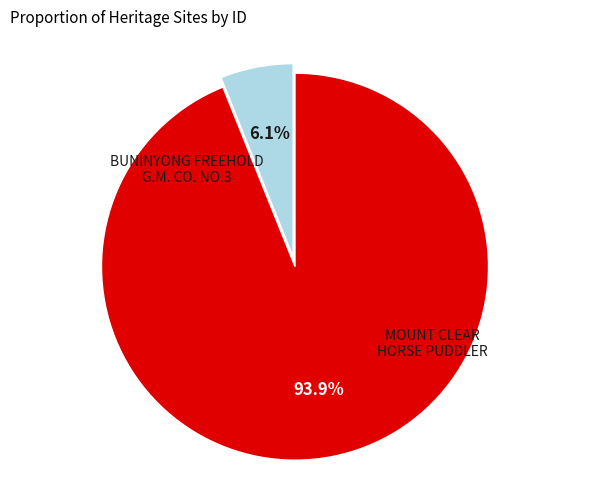

Is there a majority slice in this chart?

Yes